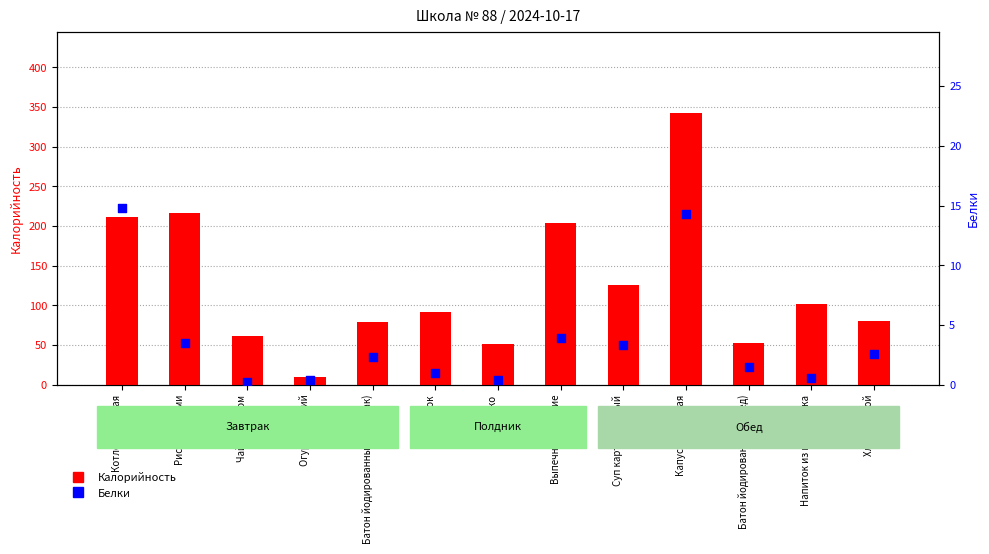

What are all the series names shown in the legend?

Калорийность, Белки